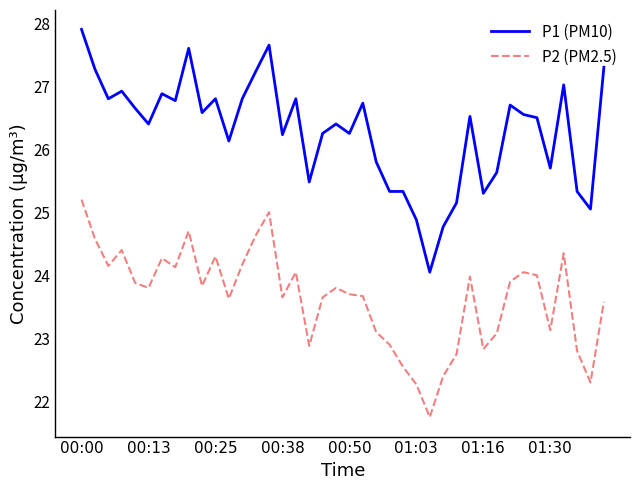

What is the average value of the P1 (PM10) series?

26.3